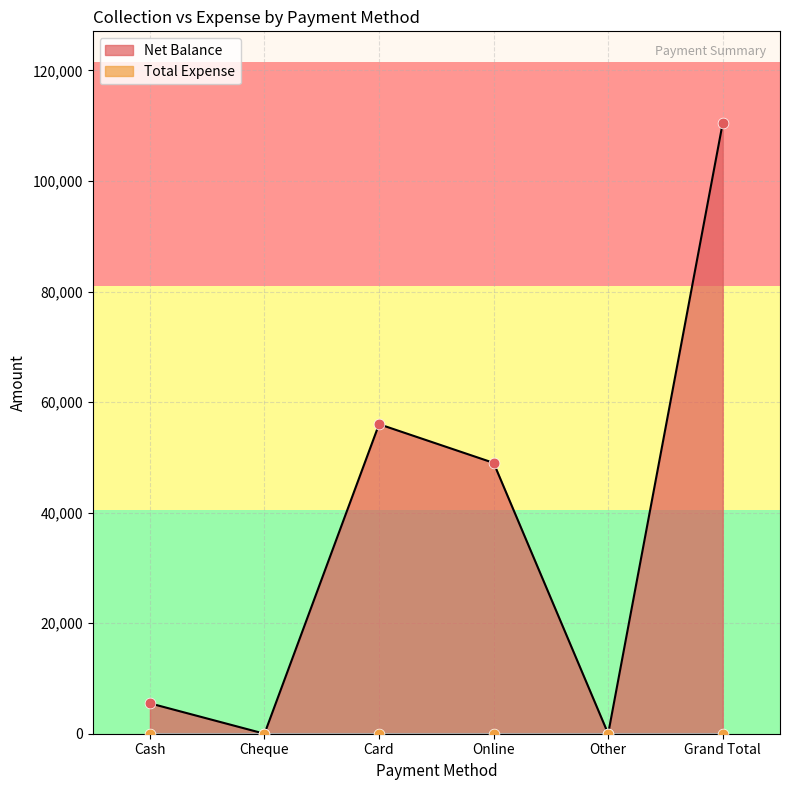

What is the change in value from Cash to Card?

+50499